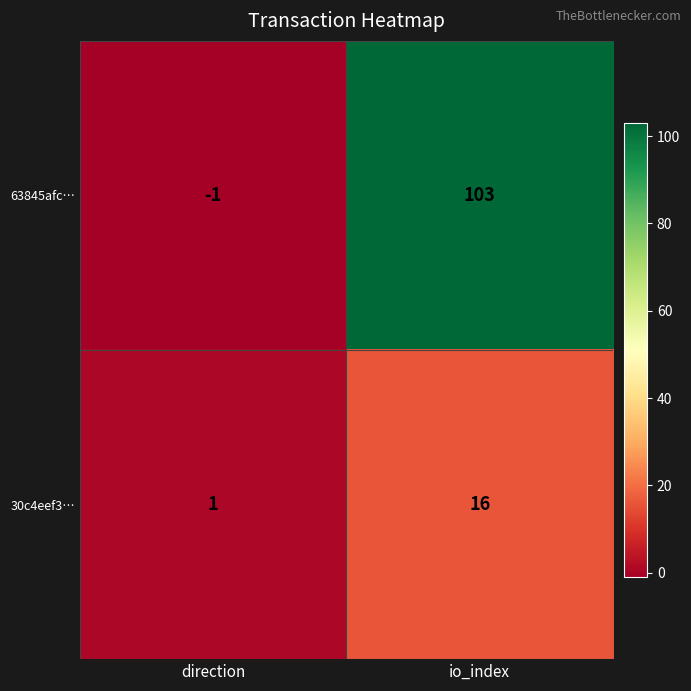

What is the average value of the 63845afc… series?

51